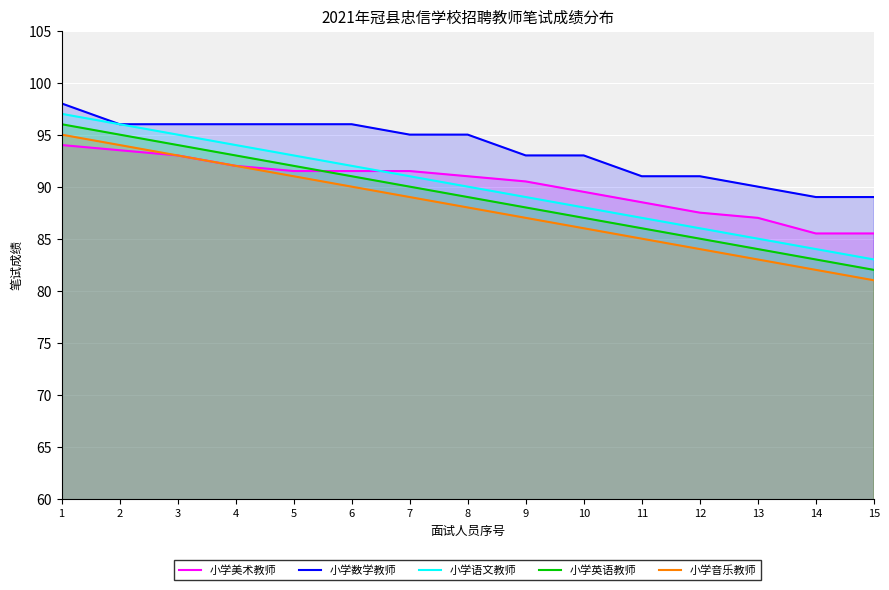

What is the highest value of the 小学数学教师 series?

98.0